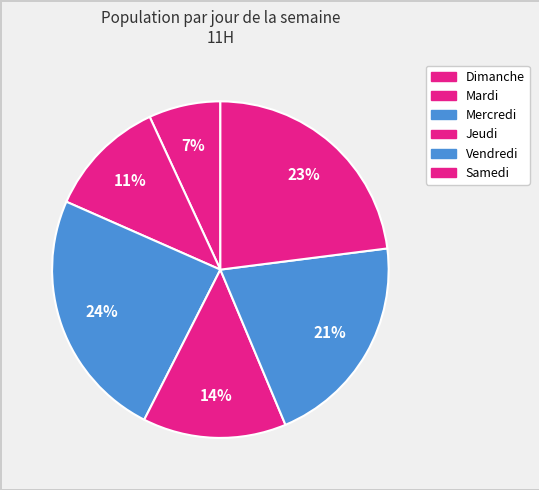

Is there any slice that represents more than half of the pie?

No